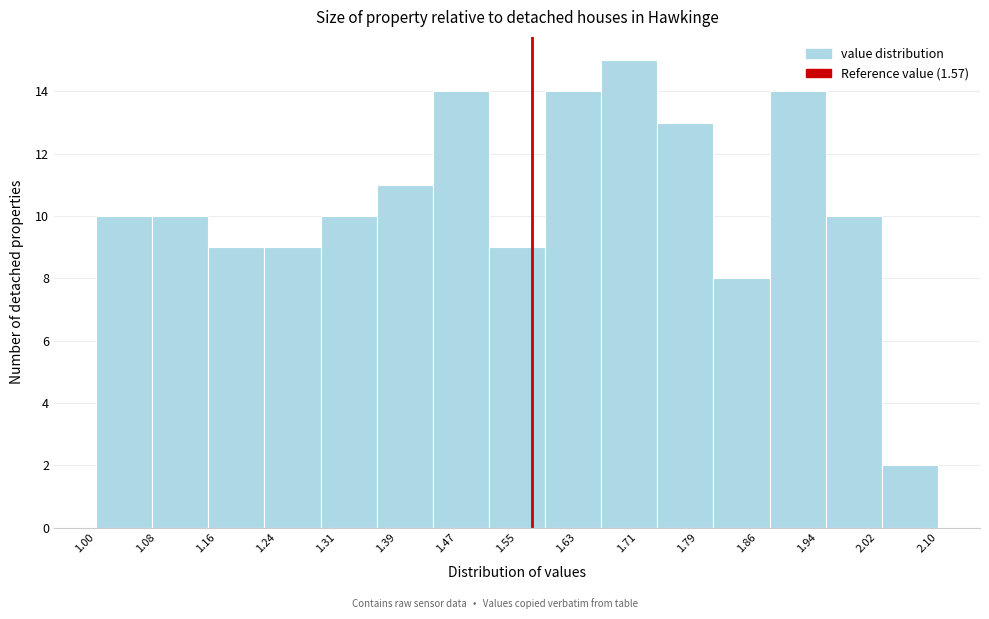

Reading left to right, list every bar in this chart as the range it spans on the x-axis followed by its height. Neither the bar edges nor the heights are printed on the chart, so give them approximately, as read against the axes.

1.00 to 1.07: 10
1.07 to 1.15: 10
1.15 to 1.22: 9
1.22 to 1.29: 9
1.29 to 1.37: 10
1.37 to 1.44: 11
1.44 to 1.51: 14
1.51 to 1.59: 9
1.59 to 1.66: 14
1.66 to 1.73: 15
1.73 to 1.81: 13
1.81 to 1.88: 8
1.88 to 1.95: 14
1.95 to 2.03: 10
2.03 to 2.10: 2